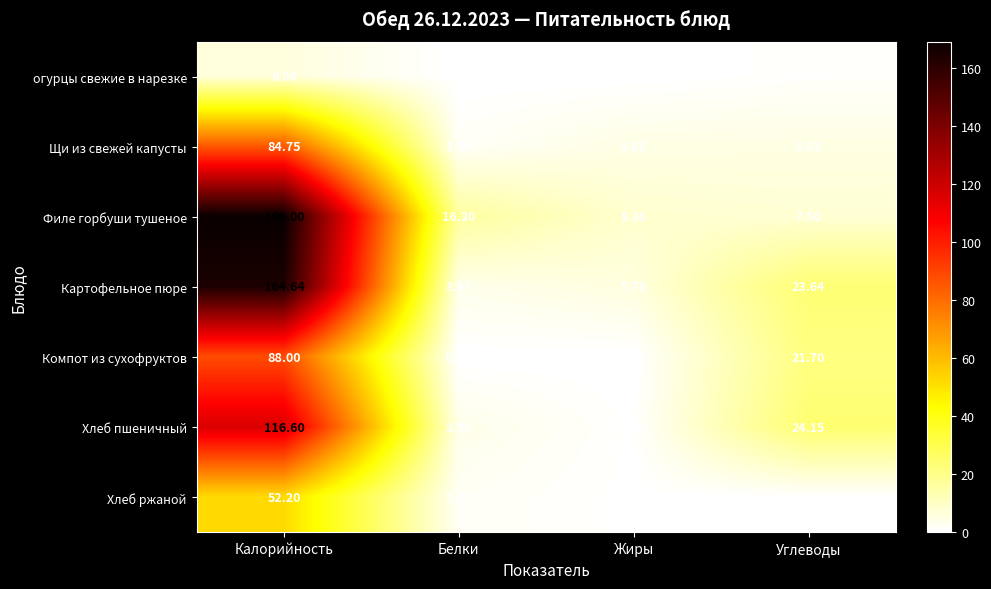

Which category has the lowest value in the Филе горбуши тушеное series?

Углеводы